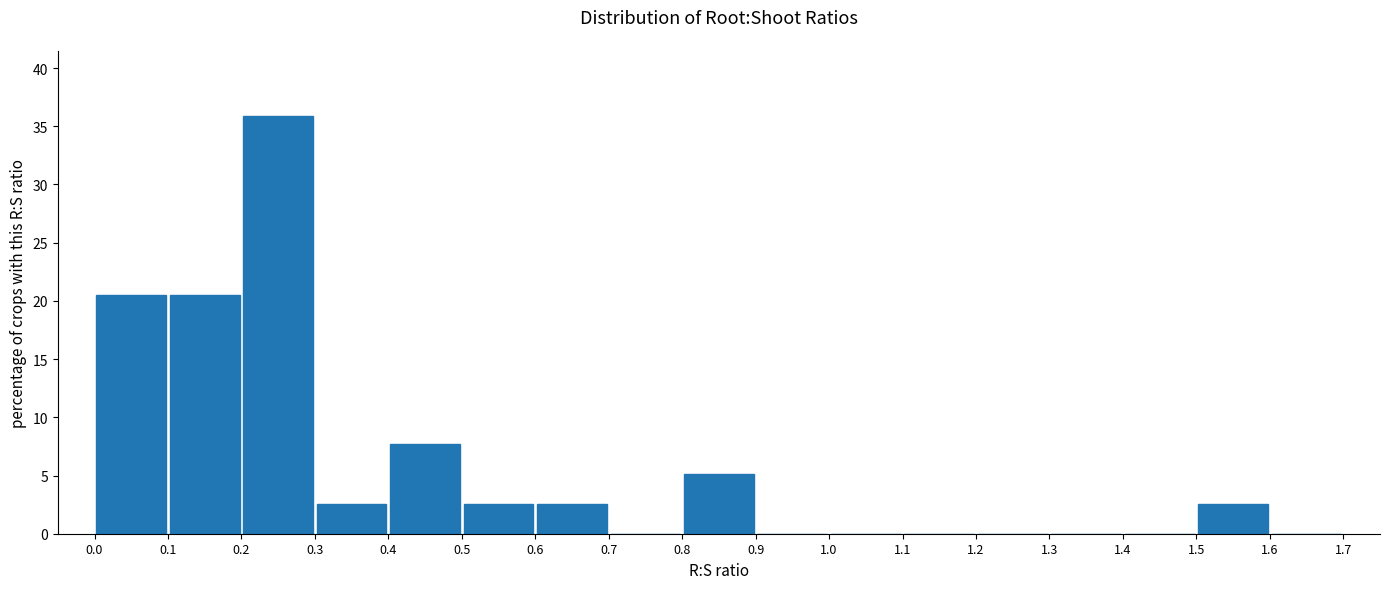

Reading left to right, transcribe this chart: for each bar, give the range it covers on the x-axis and its height. The values are not printed on the chart, so give them approximately, as read against the axis.

0.0 to 0.1: 20.5
0.1 to 0.2: 20.5
0.2 to 0.3: 36.0
0.3 to 0.4: 2.5
0.4 to 0.5: 7.5
0.5 to 0.6: 2.5
0.6 to 0.7: 2.5
0.7 to 0.8: 0
0.8 to 0.9: 5.0
0.9 to 1.0: 0
1.0 to 1.1: 0
1.1 to 1.2: 0
1.2 to 1.3: 0
1.3 to 1.4: 0
1.4 to 1.5: 0
1.5 to 1.6: 2.5
1.6 to 1.7: 0